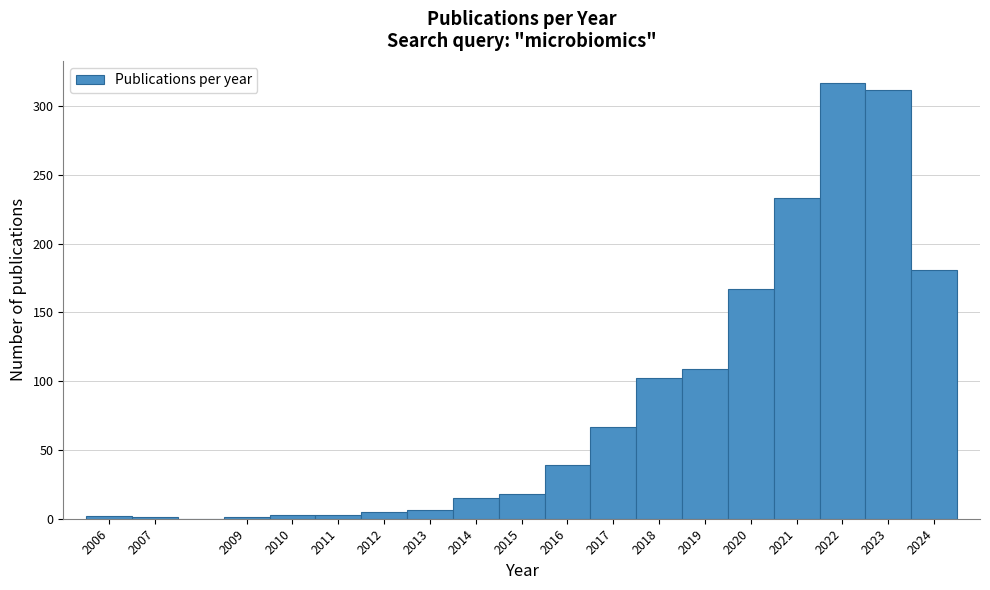

How tall is the bar that spans 2013.5 to 2014.5 on the x-axis? The values are not printed on the chart, so give them approximately, as read against the axis.

15